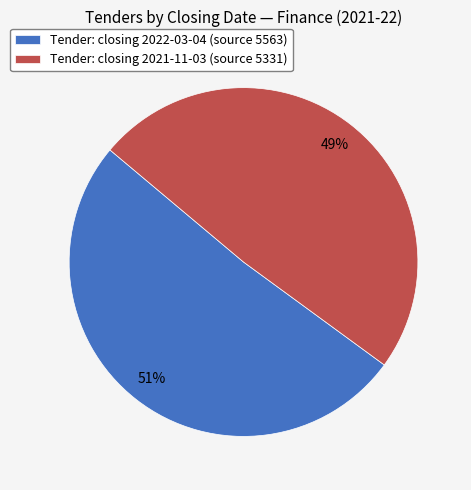

To the nearest percent, what is the average slice percentage?

50%